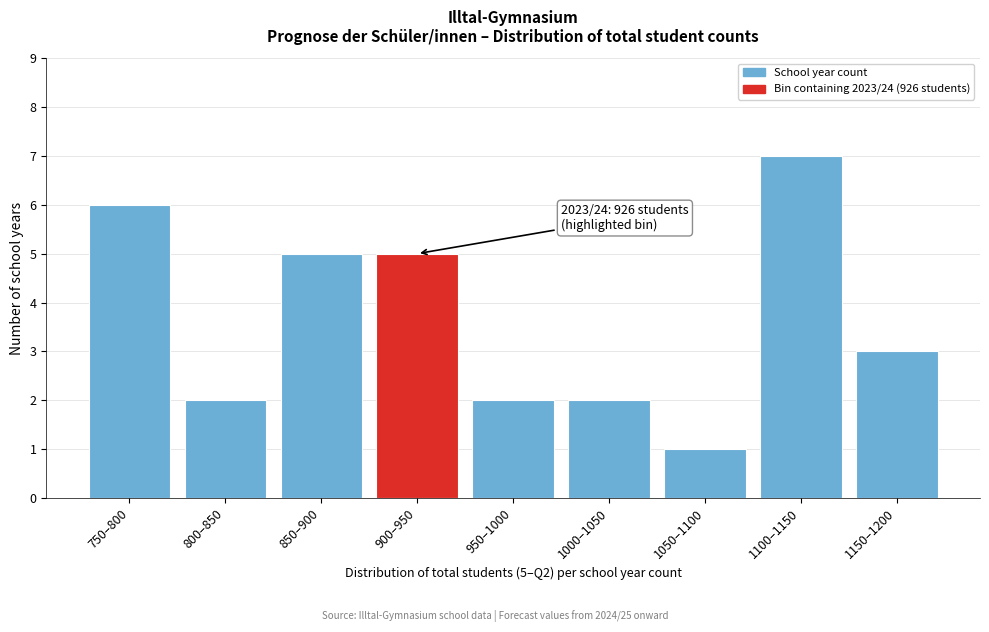

Reading left to right, what are all the values shown in this chart?

750–800=6	800–850=2	850–900=5	900–950=5	950–1000=2	1000–1050=2	1050–1100=1	1100–1150=7	1150–1200=3